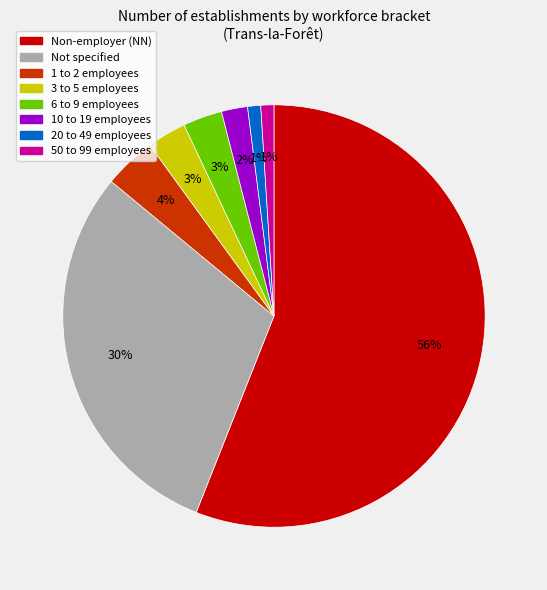

Is Not specified the majority of the pie?

No